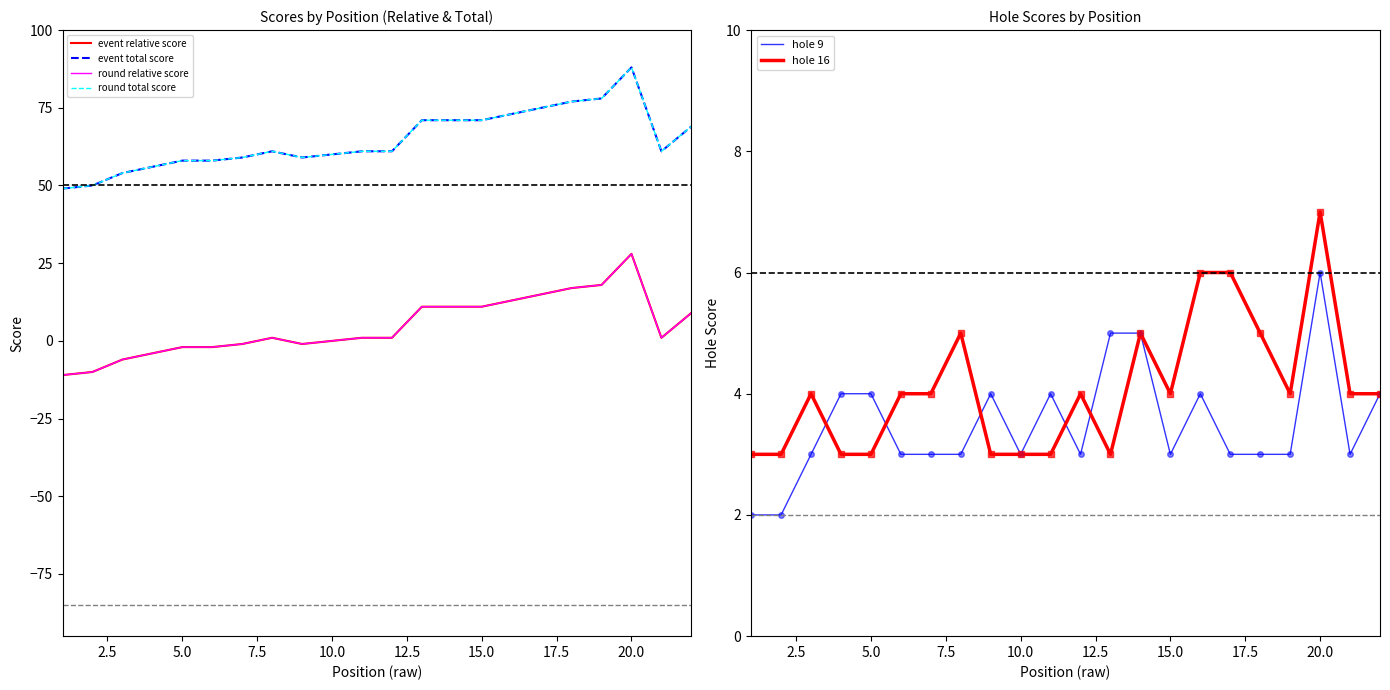

Is it true that hole 9 equals 3 at 15.0?

True